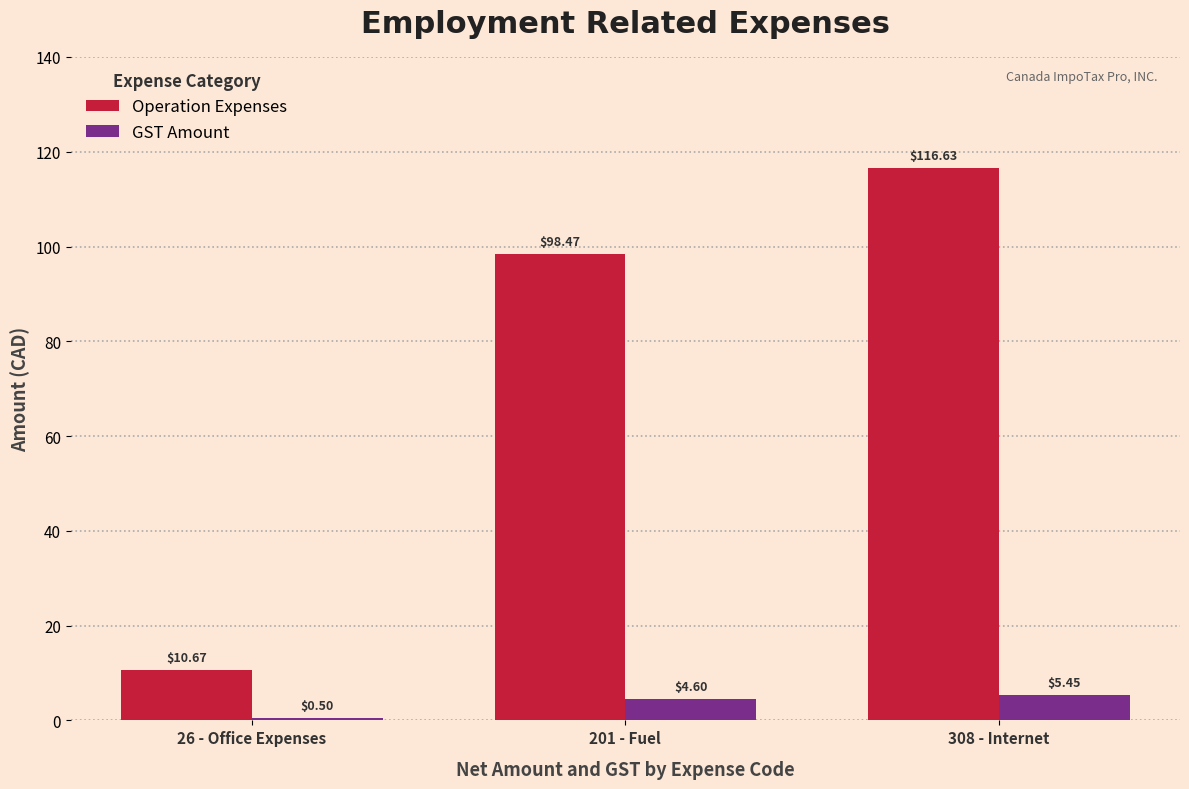

Is the value of Operation Expenses at 201 - Fuel greater than the value of GST Amount at 26 - Office Expenses?

Yes